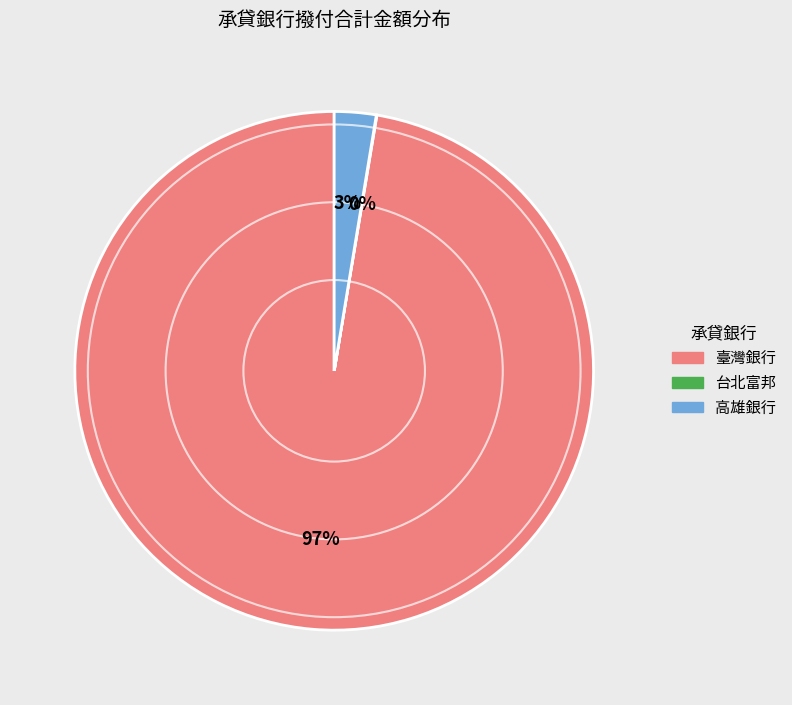

What percentage is the 高雄銀行 slice, to the nearest percent?

3%